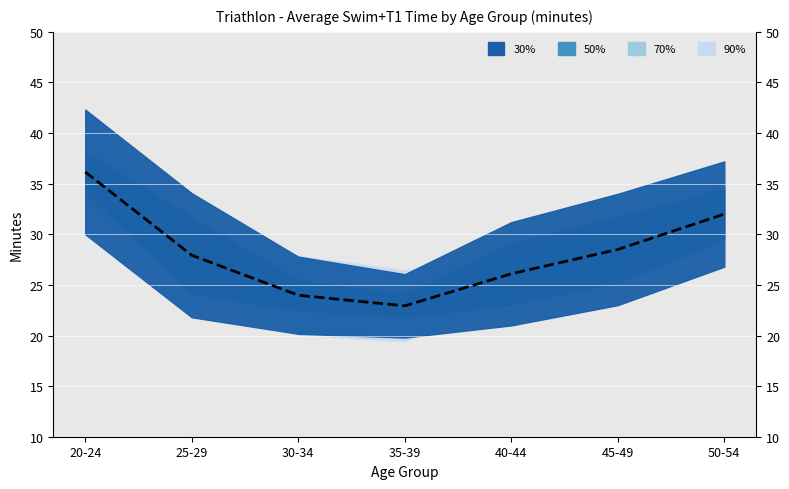

What is the minimum value shown in the chart?

22.9